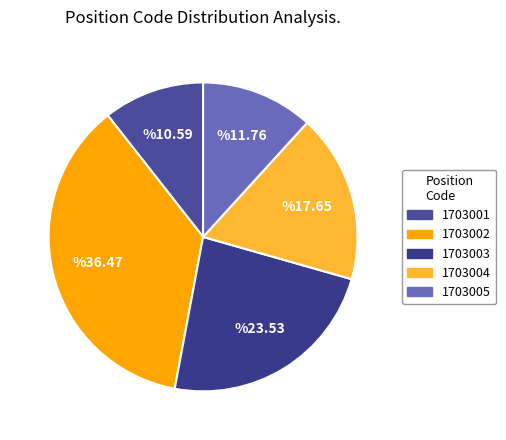

Which category has the smallest portion of the pie?

1703001